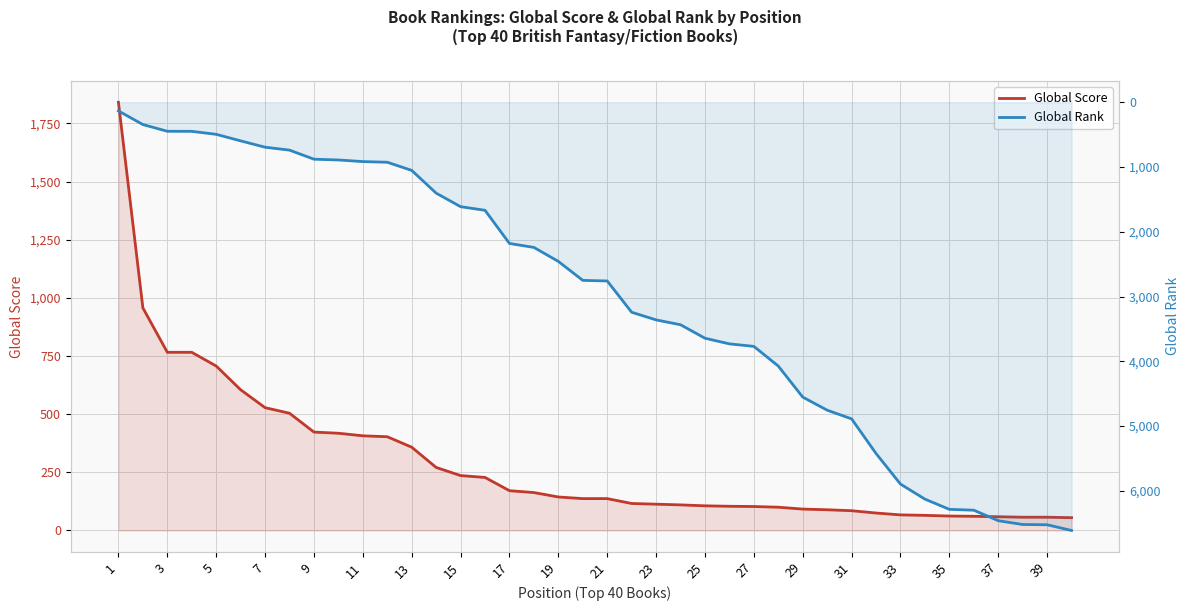

Which series has the largest total across all categories?

Global Rank